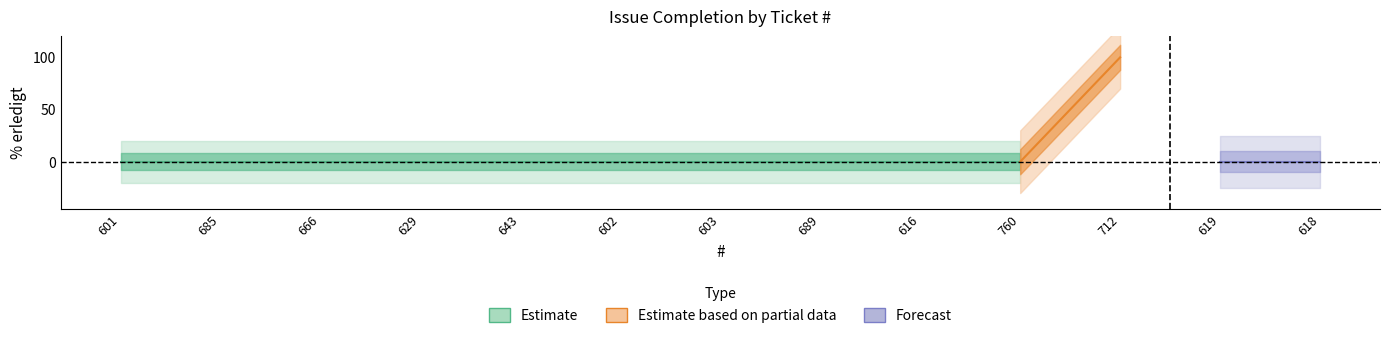

Reading left to right, list all the values displayed in this chart.

601=0	685=0	666=0	629=0	643=0	602=0	603=0	689=0	616=0	760=0	712=100	619=0	618=0